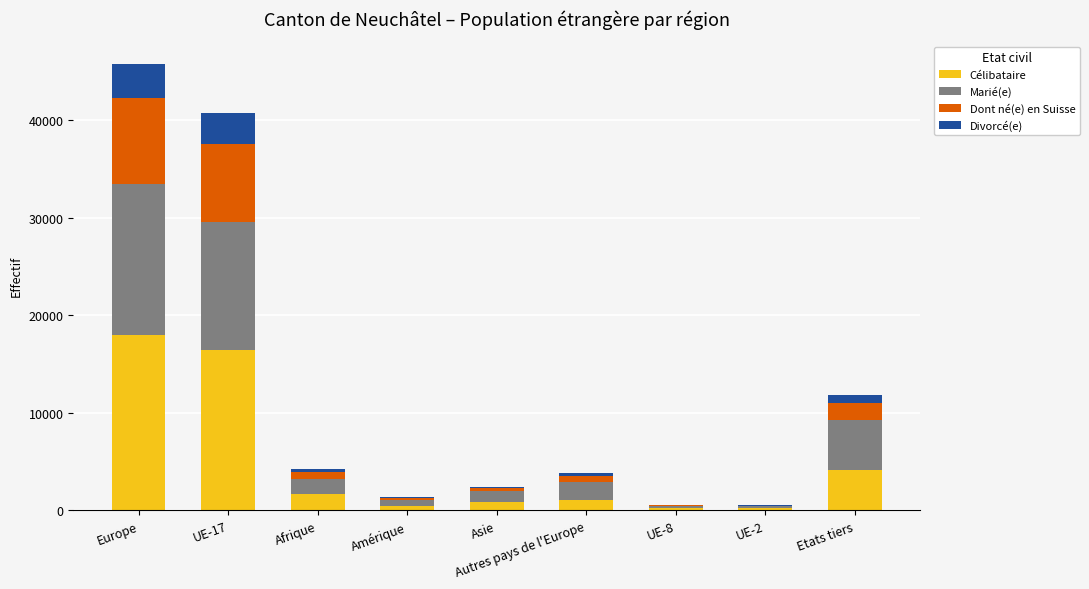

What are all the series names shown in the legend?

Célibataire, Marié(e), Dont né(e) en Suisse, Divorcé(e)